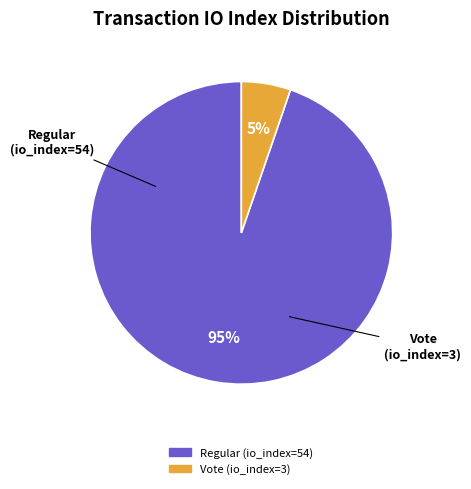

Rank the categories by value from highest to lowest.

Regular (io_index=54), Vote (io_index=3)